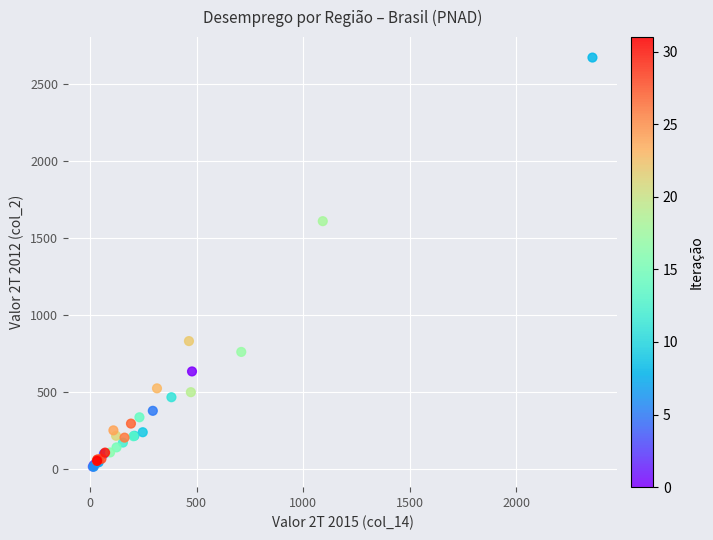

What Y value in the scatter plot is closest to 1343?

1609.4